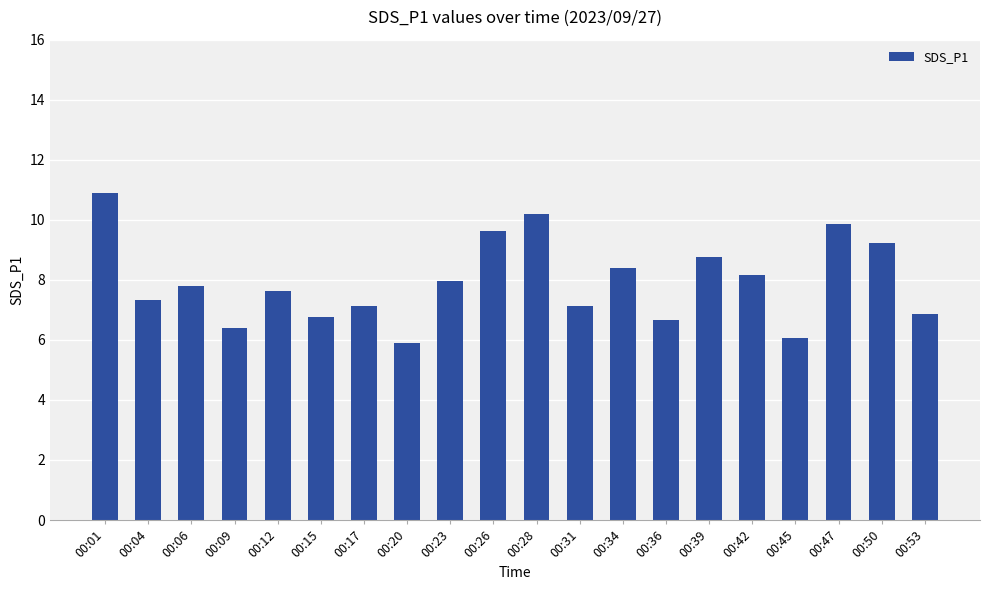

What is the sum of all values?

158.7